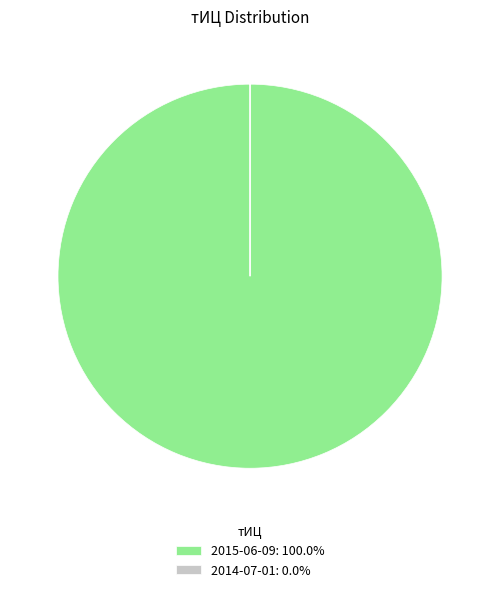

Which slice represents more than half of the pie?

2015-06-09